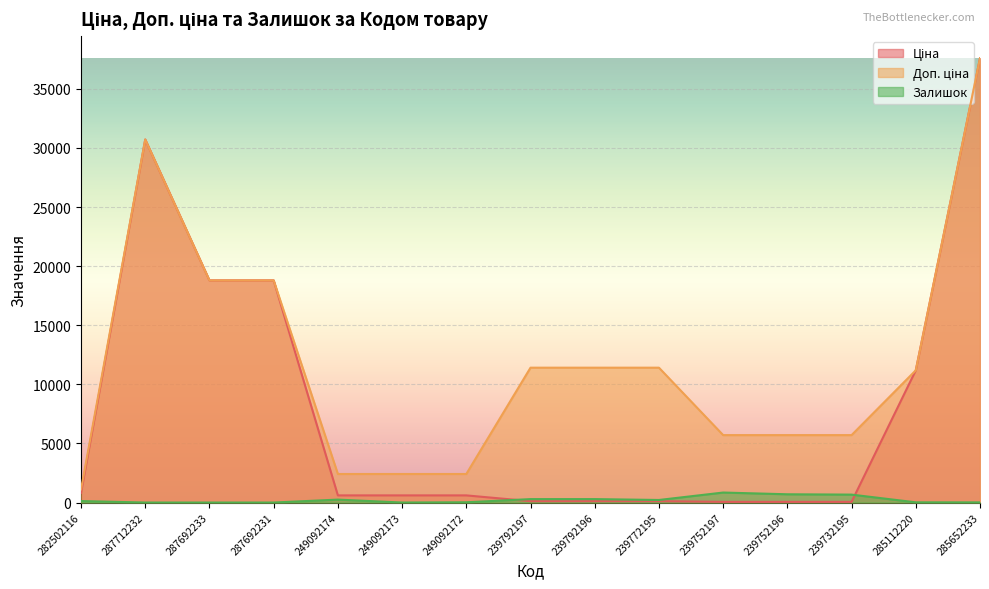

True or false: Залишок has a value of 291.2 at 249092173.

False